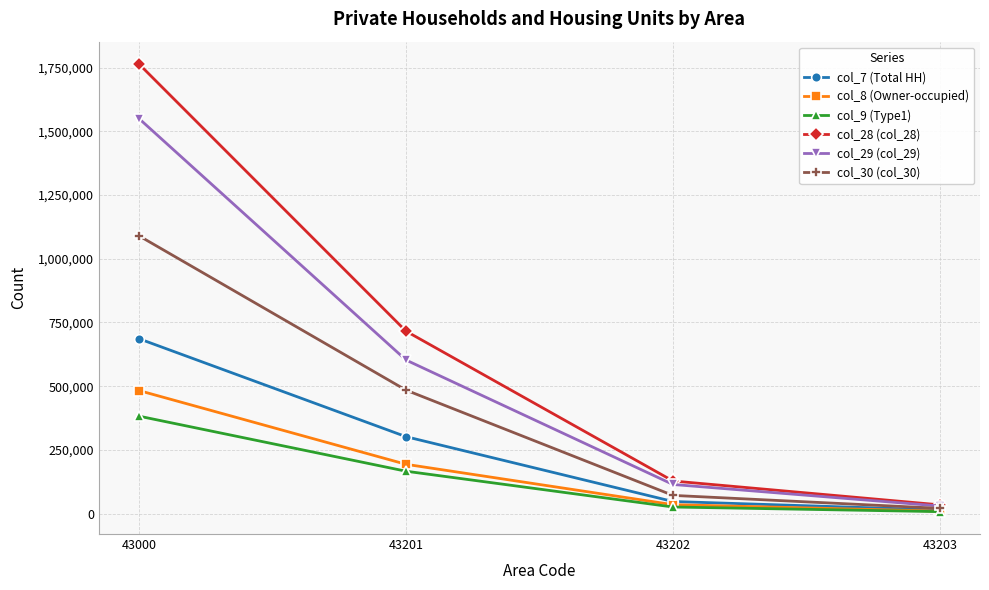

What is the average value of the col_9 (Type1) series?

145403